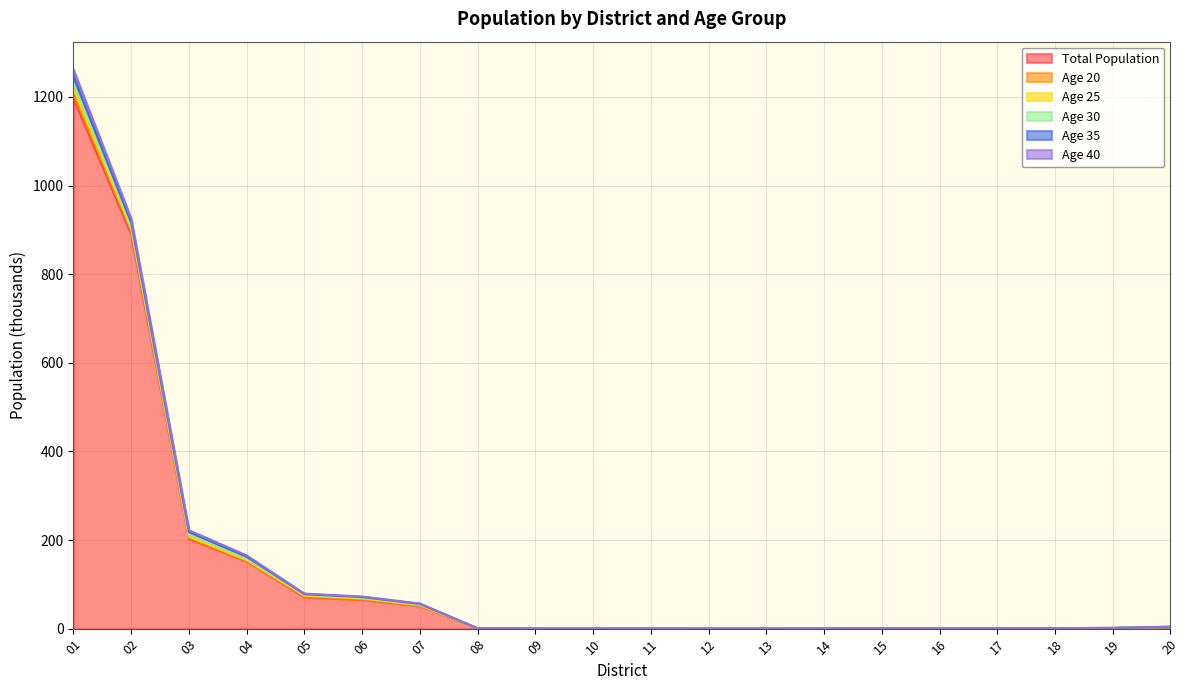

Is the value of Age 40 at 16 greater than the value of Age 20 at 08?

No